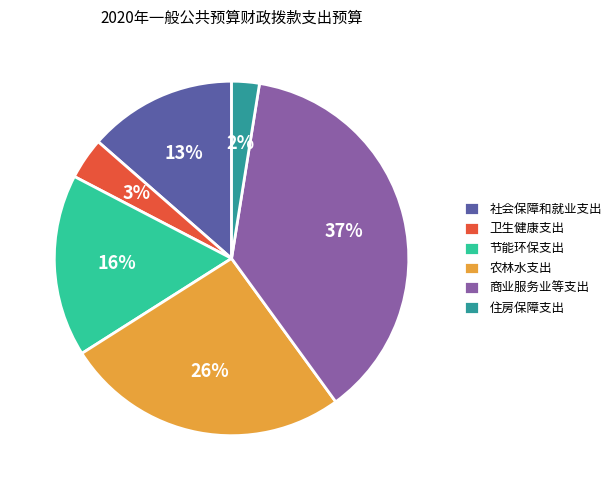

What is the total percentage of 节能环保支出 and 住房保障支出?

19.2%